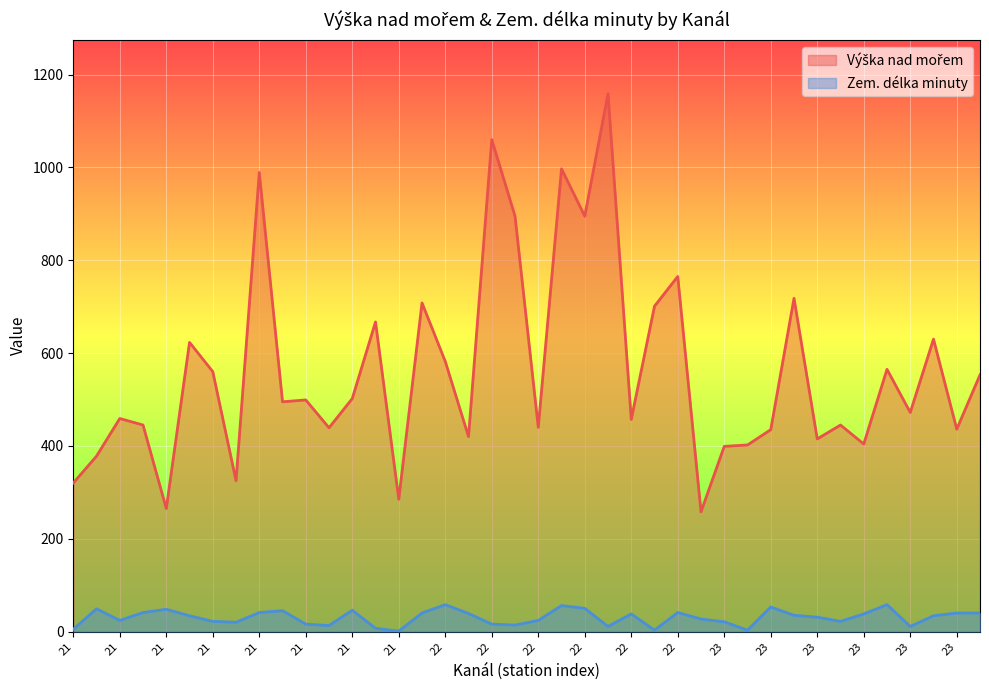

What is the average value of the Zem. délka minuty series?

30